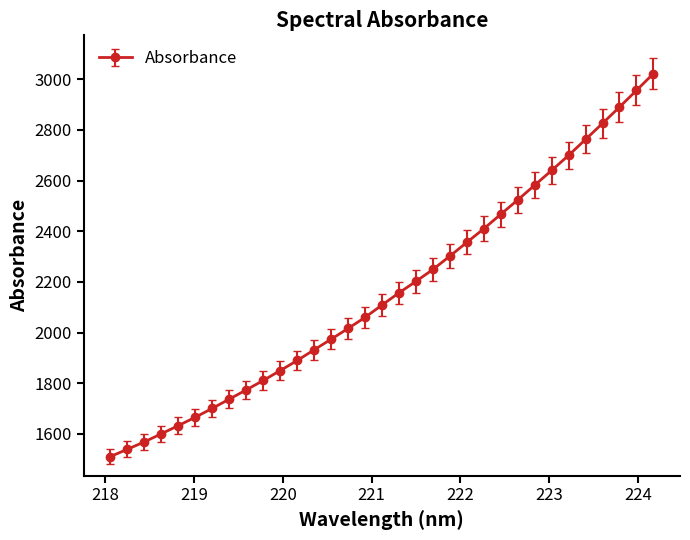

Reading right to left, what are all the values shown in this chart?

3021.9	2955.4	2889.8	2825.5	2762.3	2699.5	2640.0	2581.7	2523.4	2467.0	2409.8	2356.1	2301.9	2249.1	2202.1	2156.9	2108.8	2059.9	2016.3	1973.8	1932.0	1889.8	1849.9	1811.0	1773.6	1737.4	1700.8	1665.9	1632.8	1600.5	1568.6	1539.3	1510.7